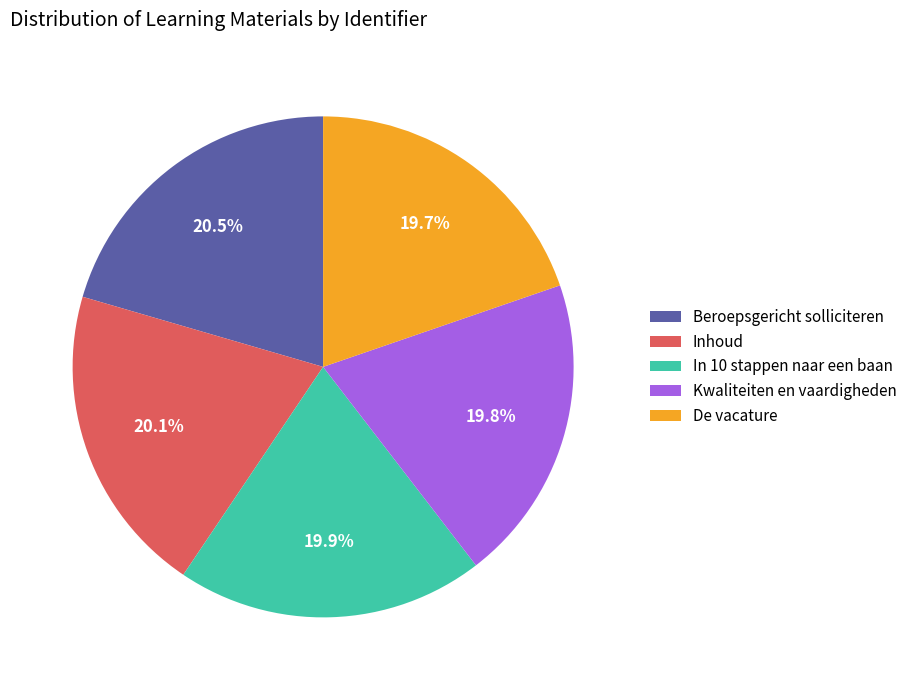

Approximately how many times larger is the value at Inhoud compared to Kwaliteiten en vaardigheden?

1.0